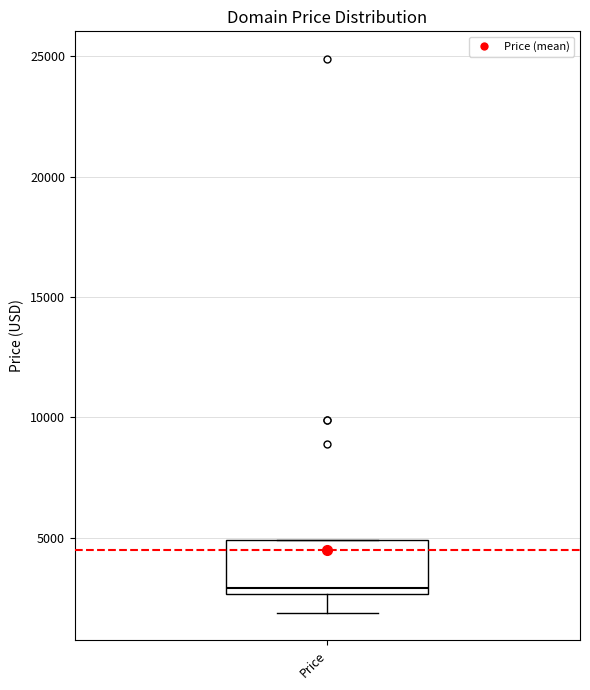

Read this box plot against the y-axis: the position of the median line, the range covered by the box, and the ends of both whiskers. The values are not printed on the chart, so give them approximately, as read against the axis.

median 3000, box 2500 to 5000, whiskers 2000 to 5000